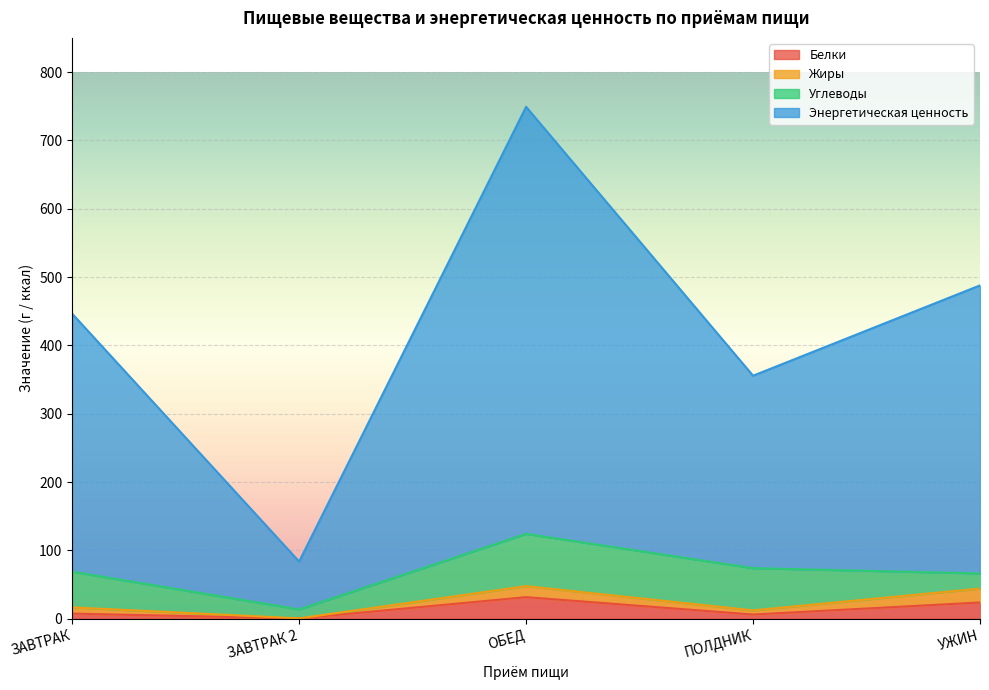

Is the value of Белки at ЗАВТРАК 2 greater than the value of Энергетическая ценность at УЖИН?

No